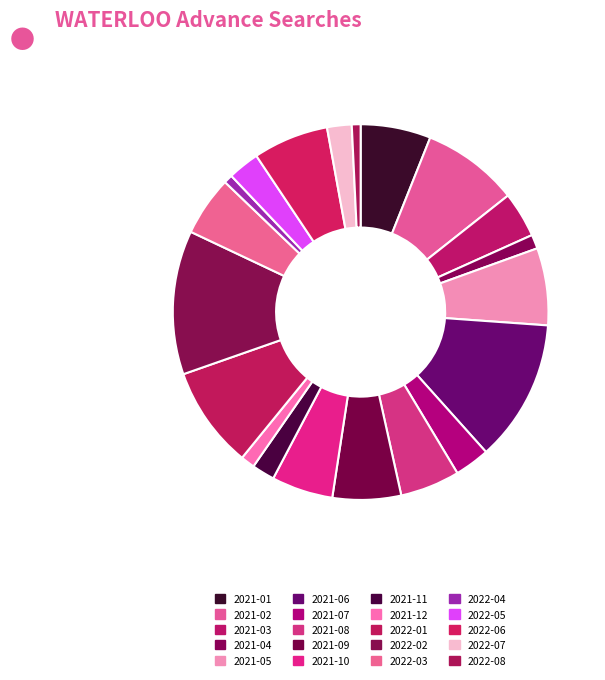

Rank the categories by value from highest to lowest.

2022-02, 2021-06, 2022-01, 2021-02, 2021-05, 2022-06, 2021-01, 2021-09, 2021-10, 2021-08, 2022-03, 2021-03, 2021-07, 2022-05, 2022-07, 2021-11, 2021-04, 2021-12, 2022-04, 2022-08